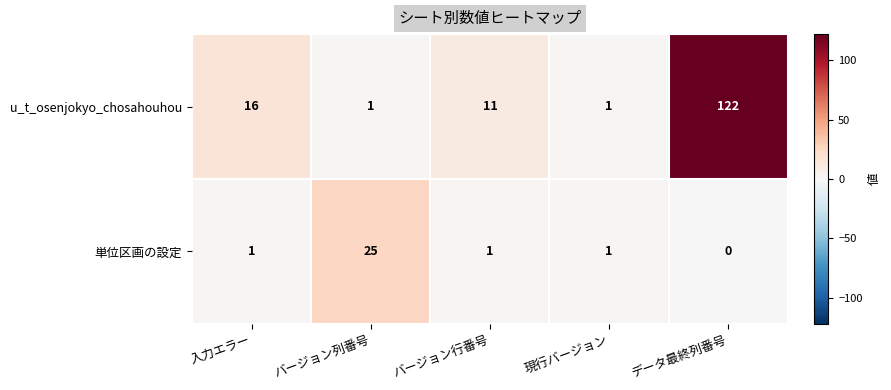

Where does the u_t_osenjokyo_chosahouhou series first go above 11?

入力エラー